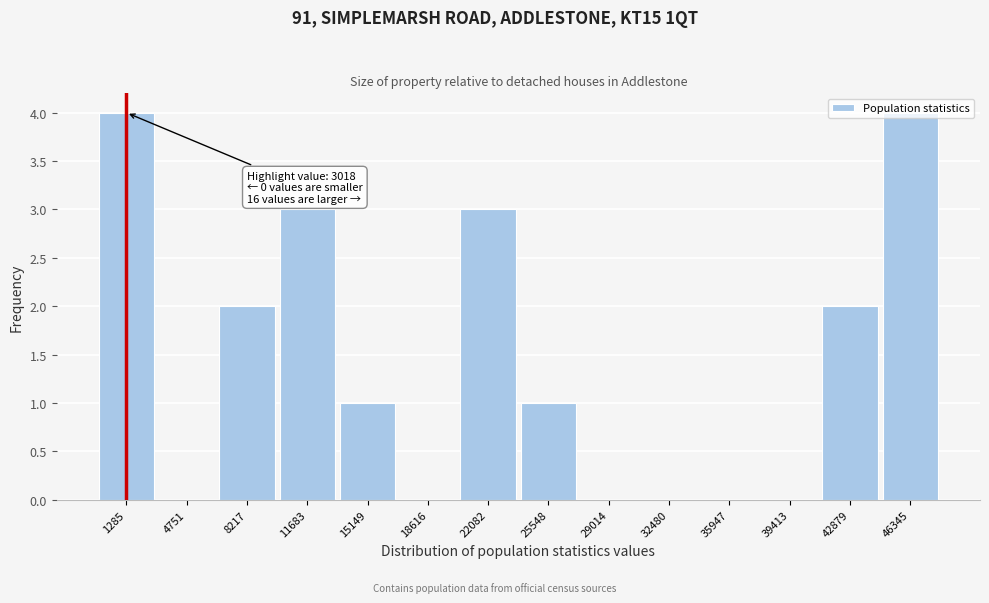

The chart shows a value of 2 at 42879. True or false?

True